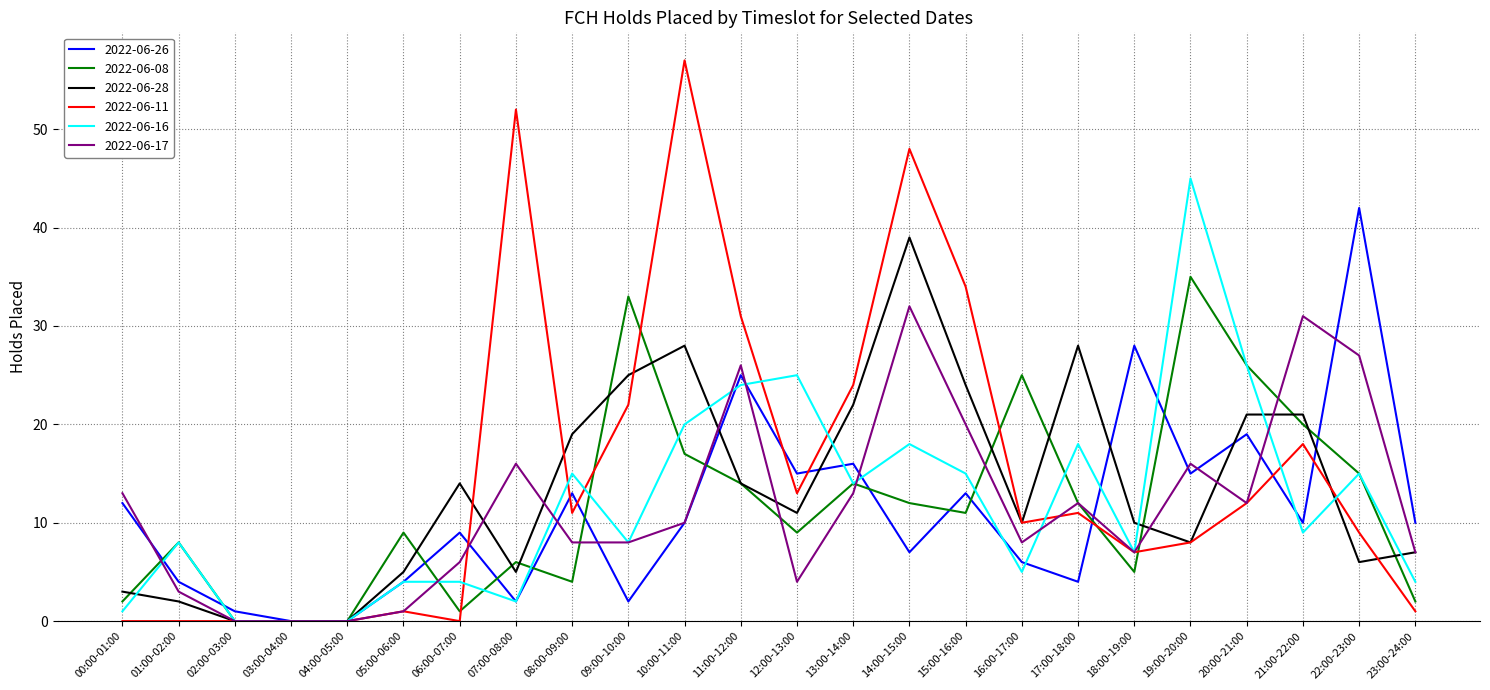

How many lines are shown in the chart?

6